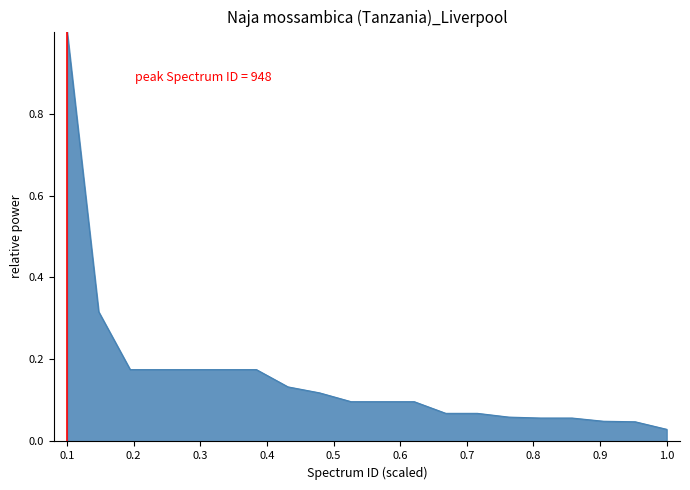

What is the maximum value shown in the chart?

1.0